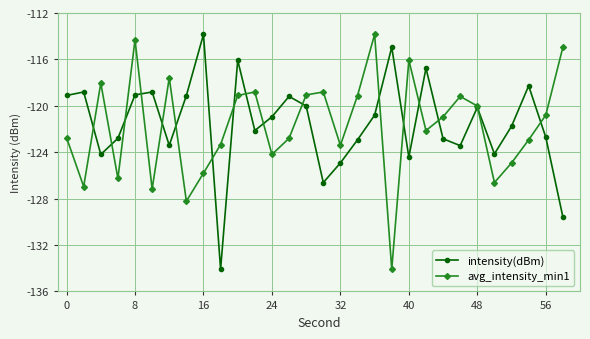

What is the value of the avg_intensity_min1 point at the 16th from the left?

-118.8